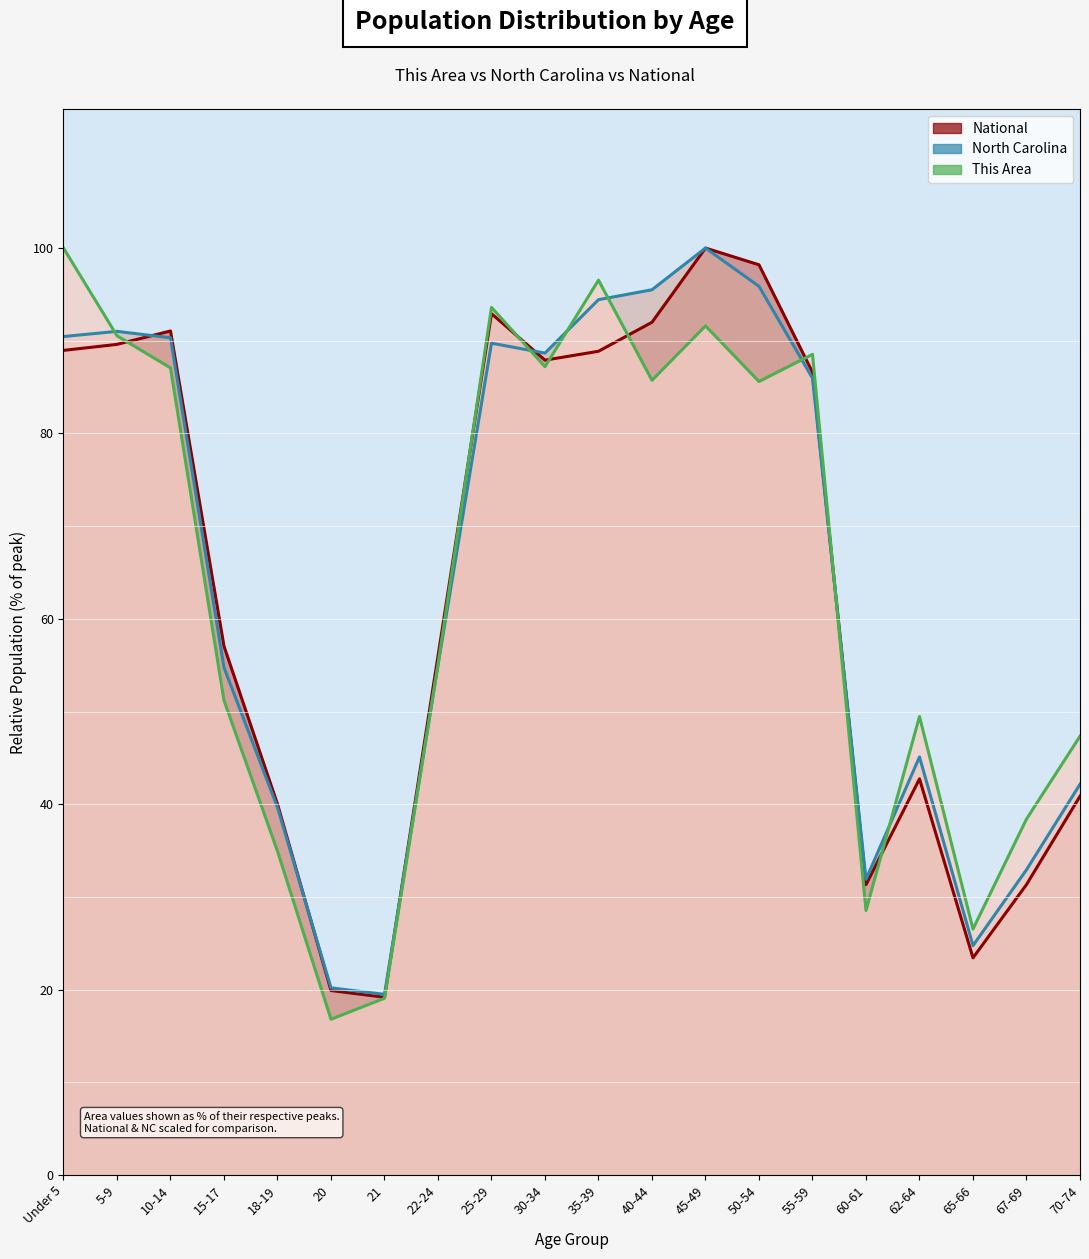

Reading right to left, what are all the values shown in this chart?

This Area: 47.3	38.4	26.5	49.5	28.5	88.5	85.6	91.6	85.7	96.5	87.2	93.6	55.1	19.1	16.8	34.9	51.2	87.1	90.5	100.0
North Carolina: 42.2	32.9	24.7	45.1	31.9	86.0	95.9	100.0	95.5	94.4	88.7	89.7	55.0	19.5	20.2	39.6	54.7	90.3	91.0	90.5
National: 40.9	31.3	23.4	42.7	31.3	86.6	98.2	100.0	92.0	88.9	87.9	92.9	56.0	19.2	19.9	40.0	57.0	91.1	89.6	89.0